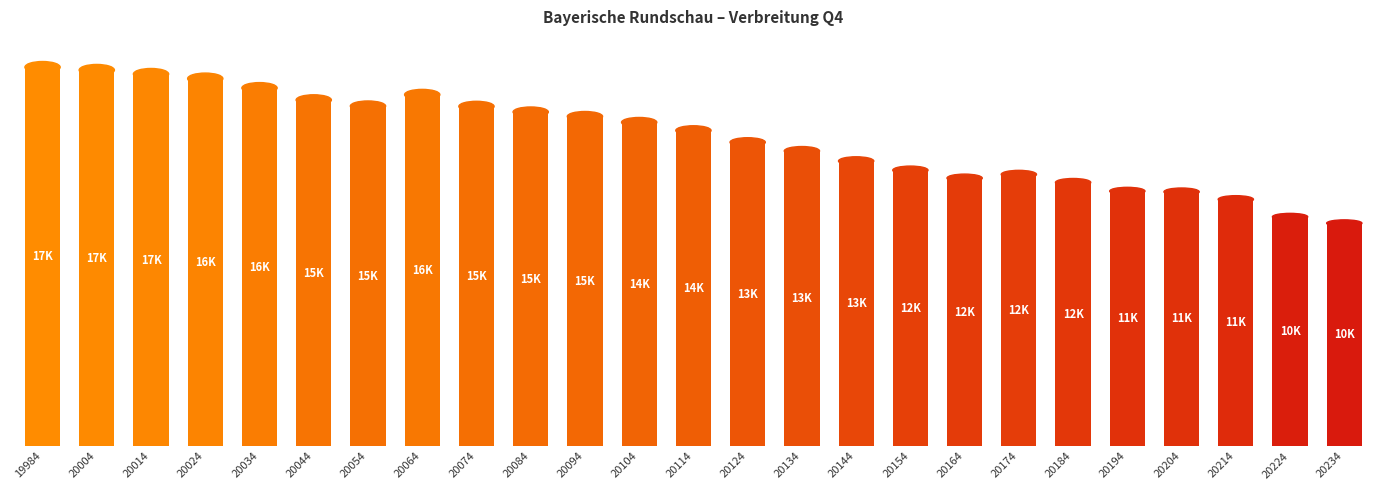

What is the ratio of the value at 20154 to the value at 20134?

0.9